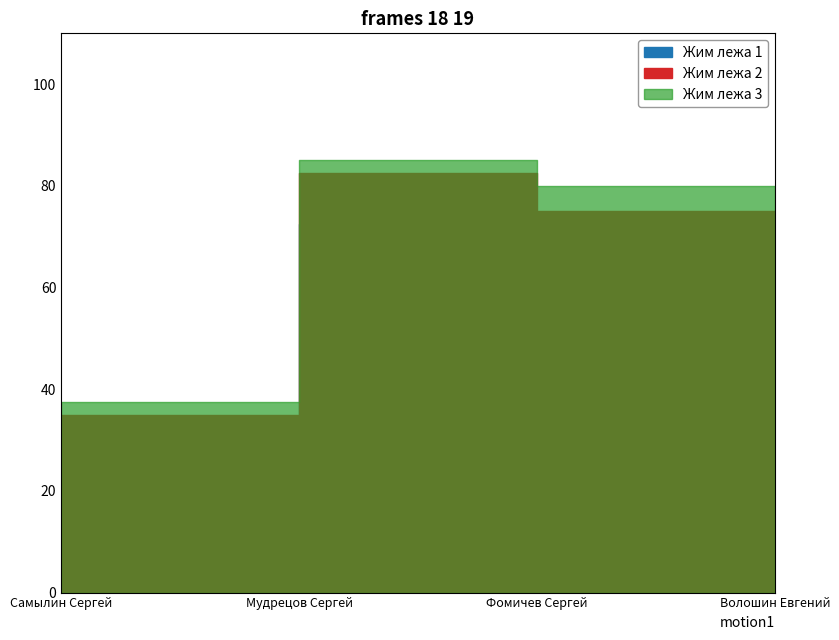

Rank the categories by Жим лежа 3 value from lowest to highest.

Самылин Сергей, Волошин Евгений, Фомичев Сергей, Мудрецов Сергей